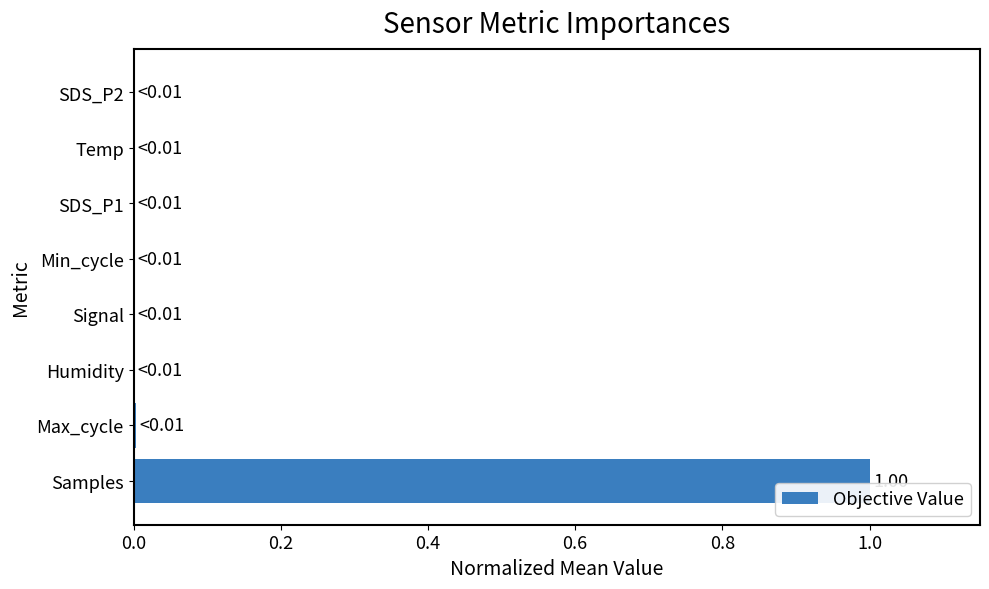

Which has a higher value, Samples or Signal?

Samples